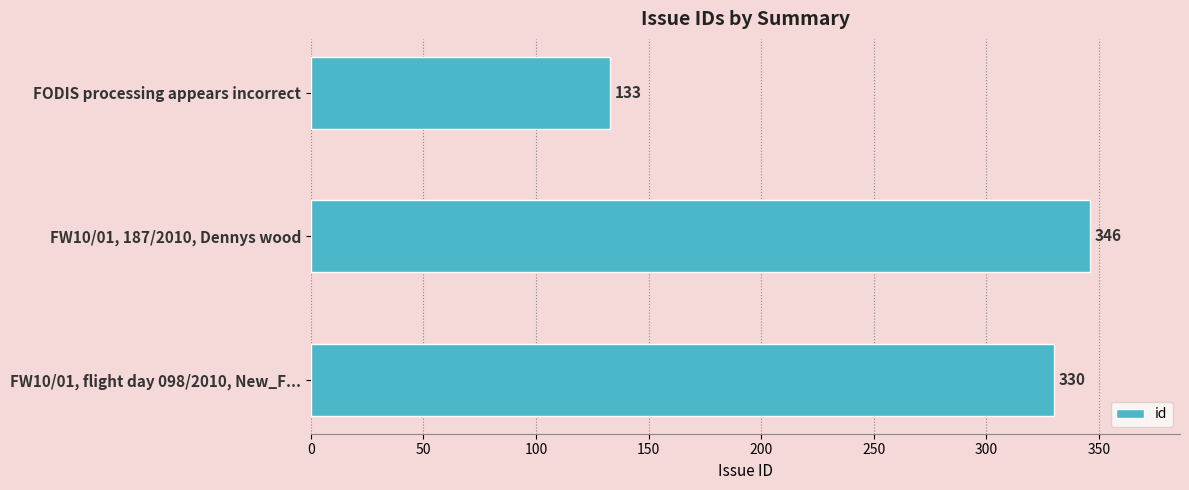

List the labels in order of value, smallest first.

FODIS processing appears incorrect, FW10/01, flight day 098/2010, New_F..., FW10/01, 187/2010, Dennys wood